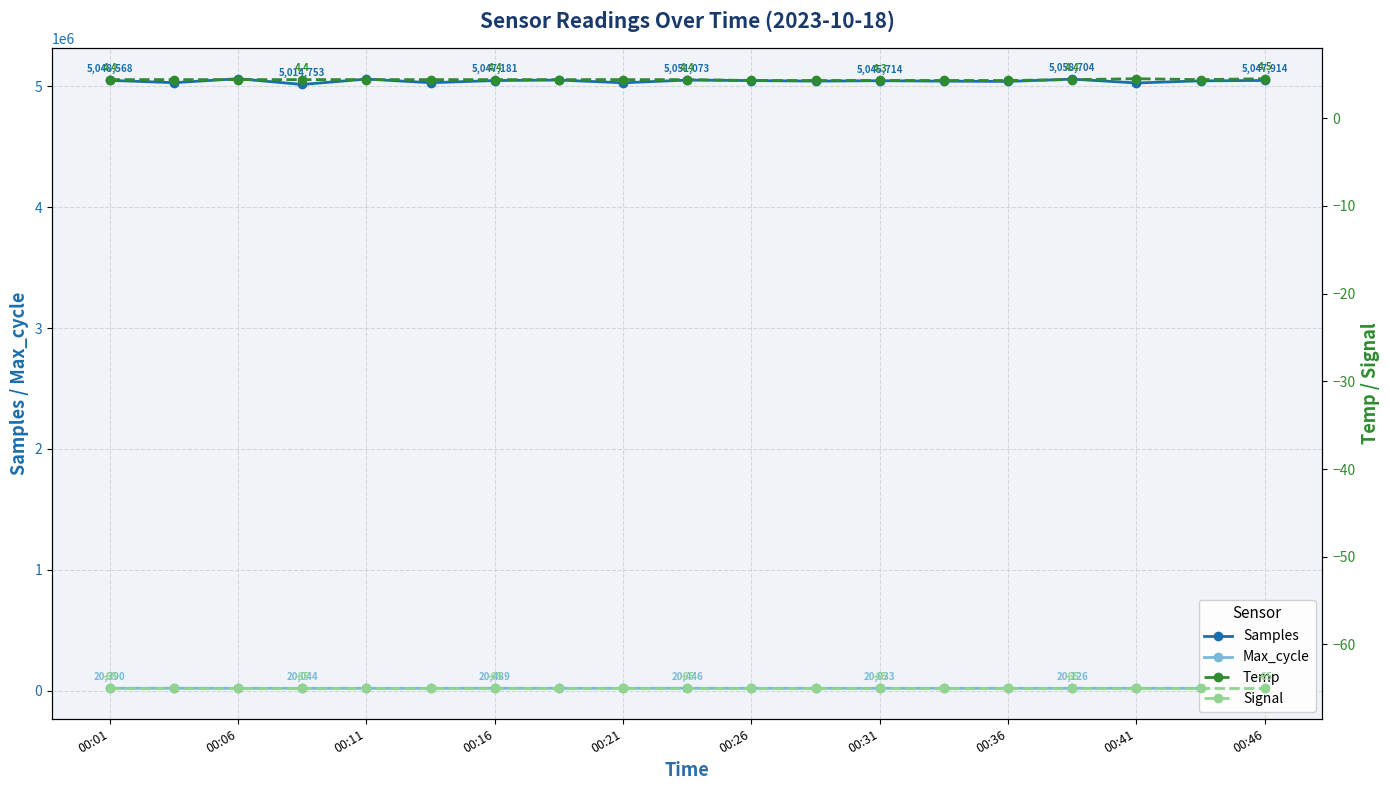

True or false: Max_cycle and Temp intersect in this chart.

False